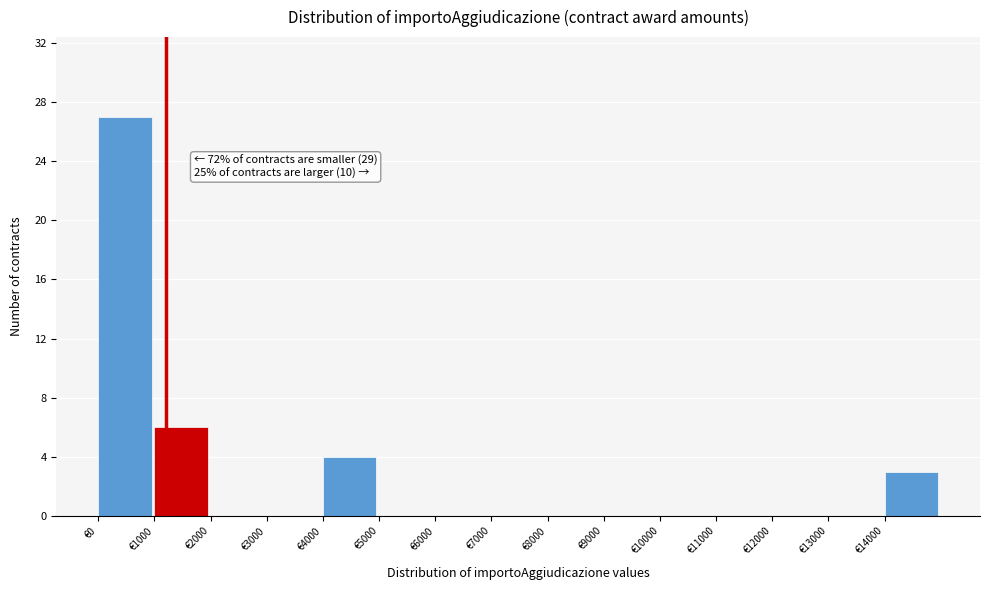

Which range on the x-axis has the tallest bar?

0 to 1000